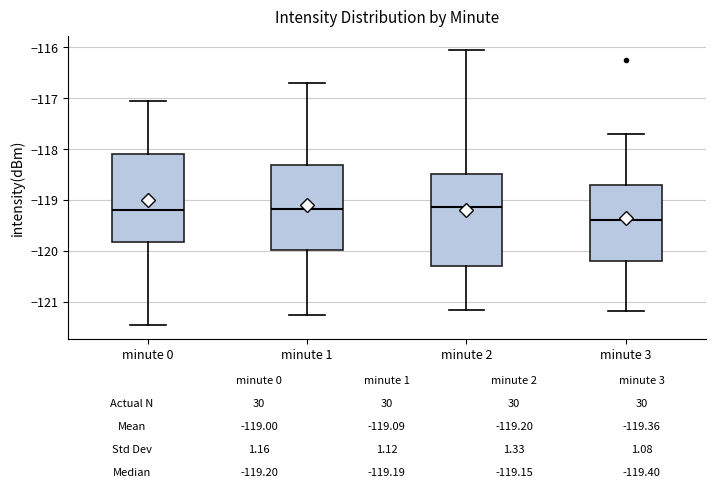

Which box has the lowest median line?

minute 3